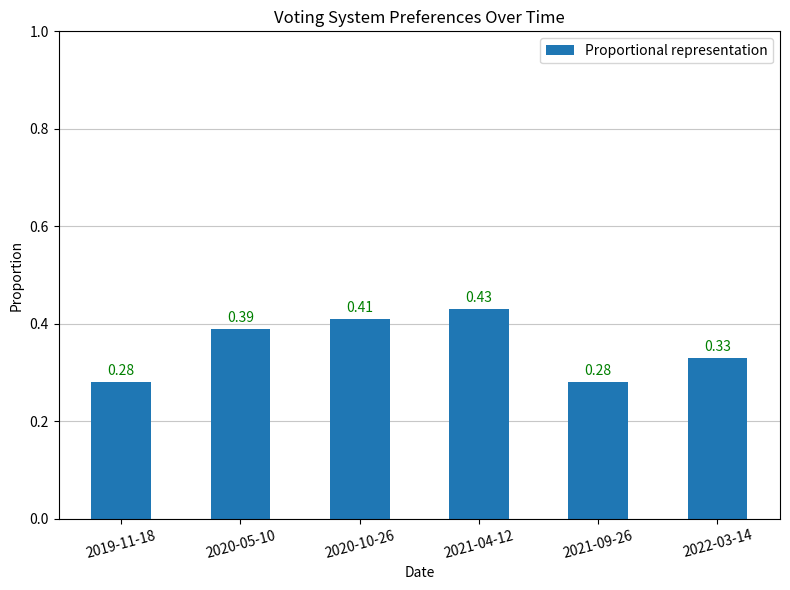

What is the sum of all values?

2.1